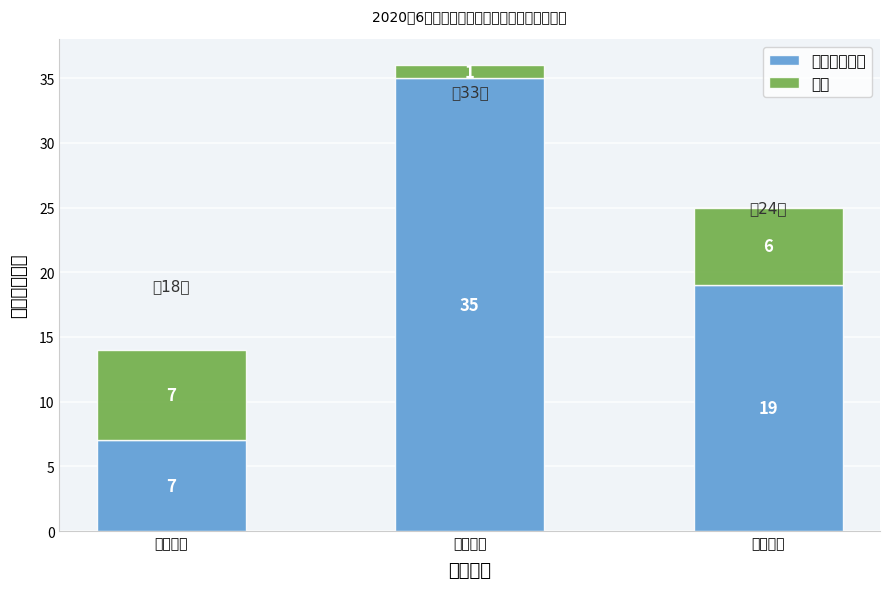

Reading left to right, what are the values for 责令限期整改?

九小场所=7	重点单位=35	一般单位=19